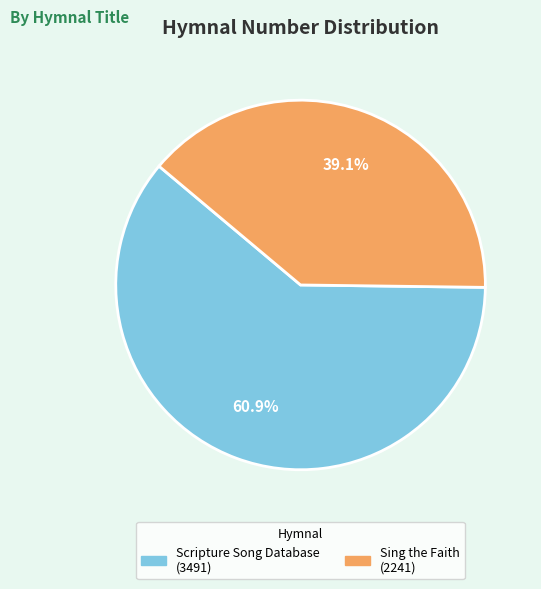

Which category has the smallest portion of the pie?

Sing the Faith